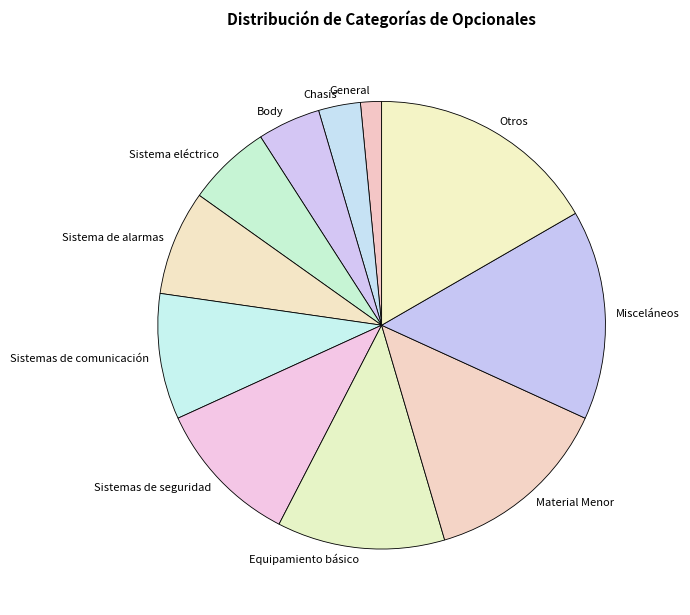

Between Material Menor and Body, which is larger?

Material Menor